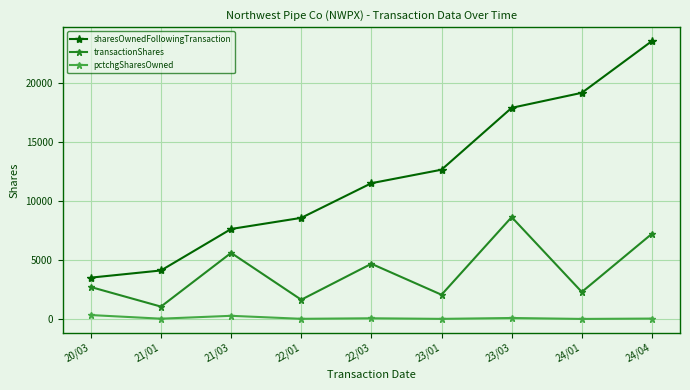

True or false: sharesOwnedFollowingTransaction has more than 0 interior local peaks.

False